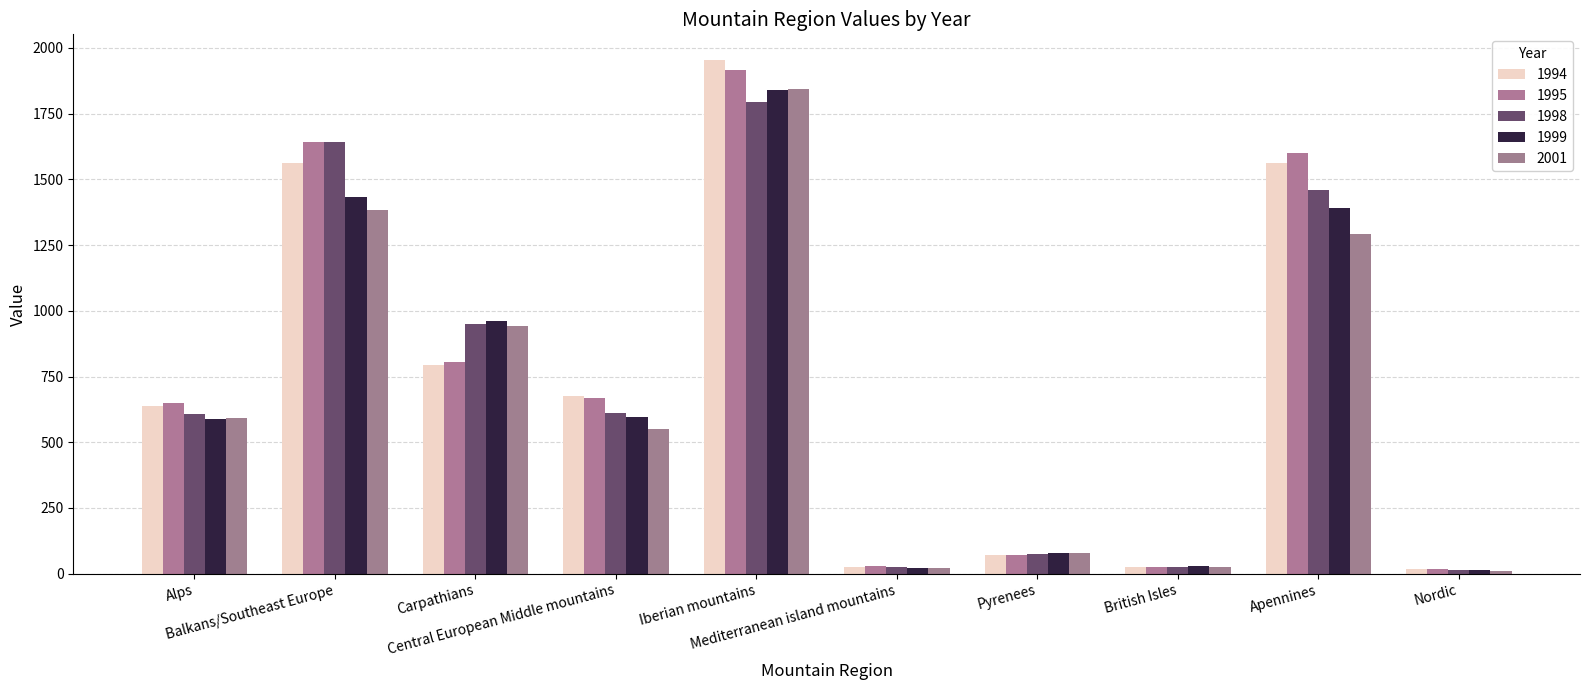

What is the sum of the 1999 values at Central European Middle mountains and Balkans/Southeast Europe?

2030